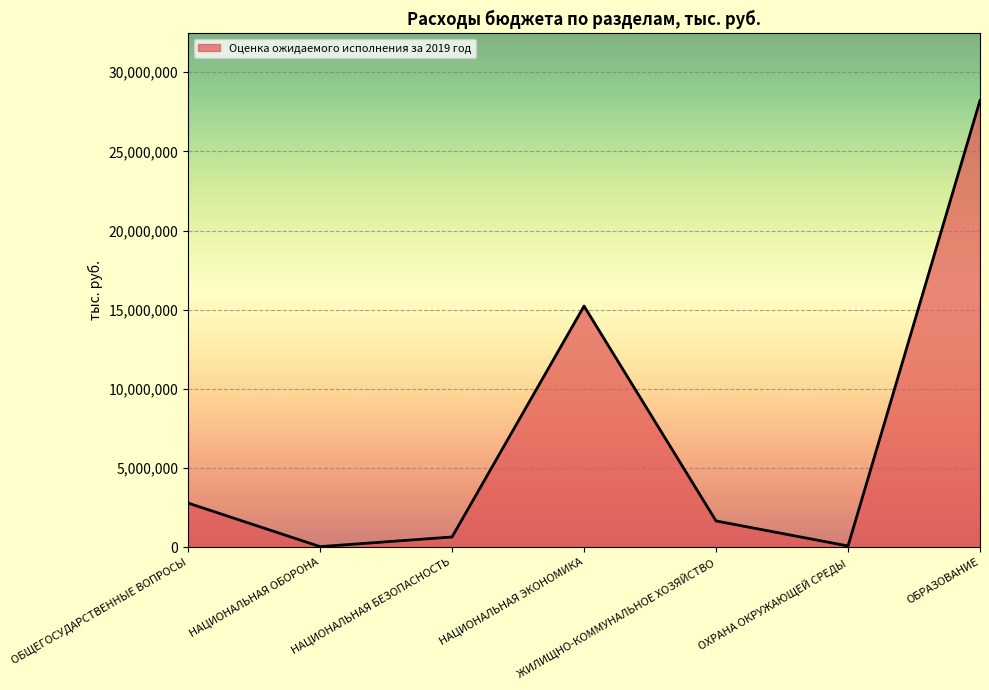

True or false: the data shows 38265.3 at НАЦИОНАЛЬНАЯ ОБОРОНА.

True